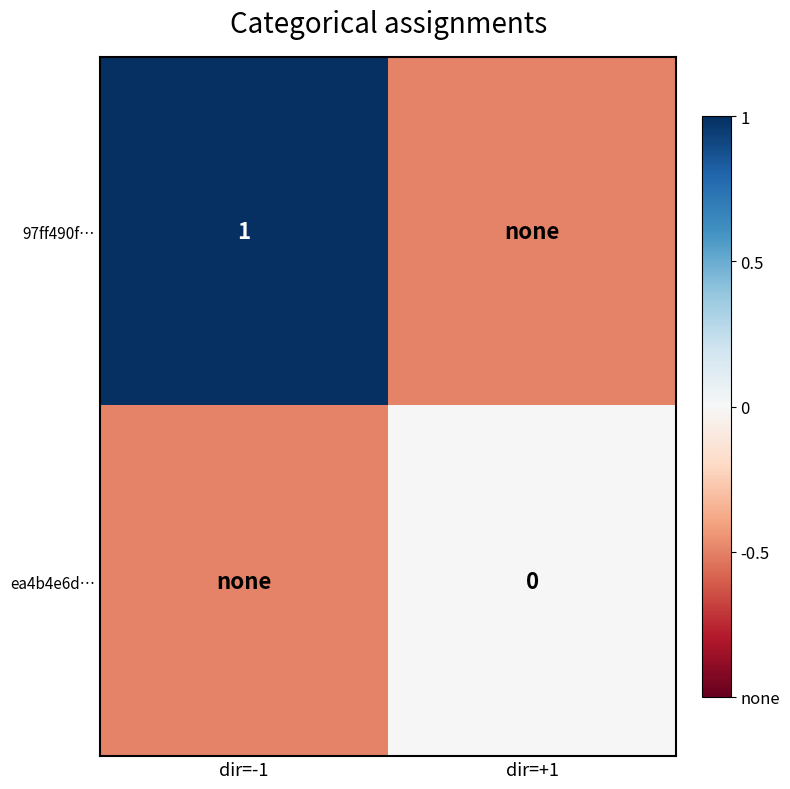

The value of 97ff490f… at dir=-1 is 1.0. True or false?

True